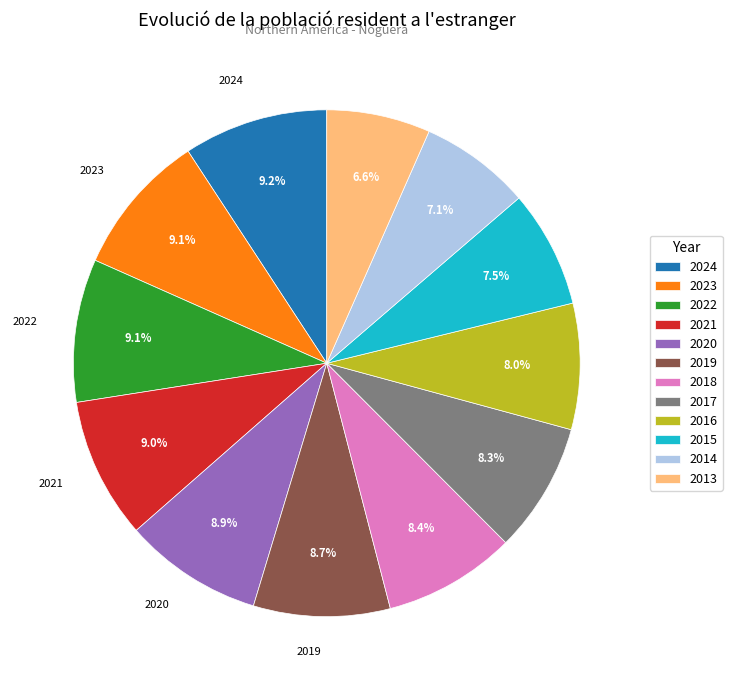

Is there any slice that represents more than half of the pie?

No